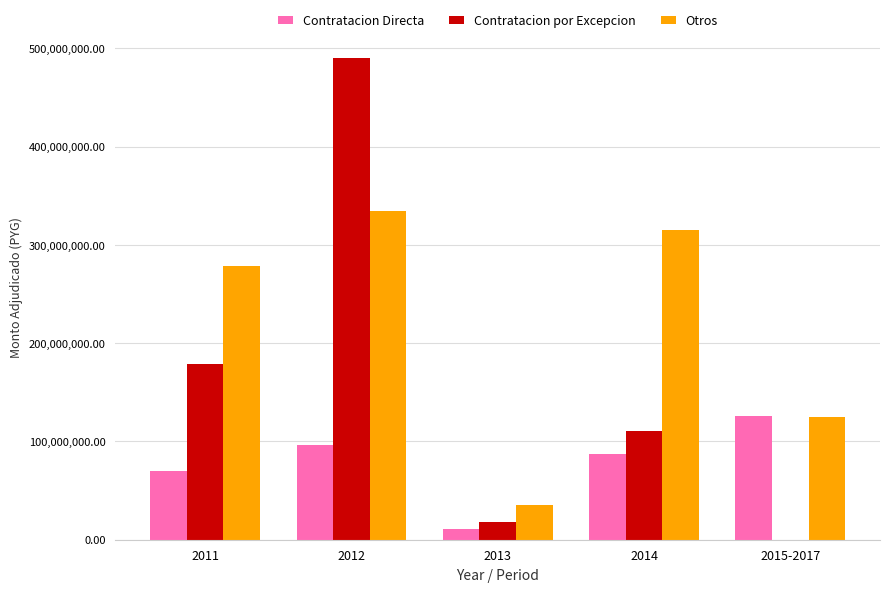

Does the chart contain stacked bars?

No